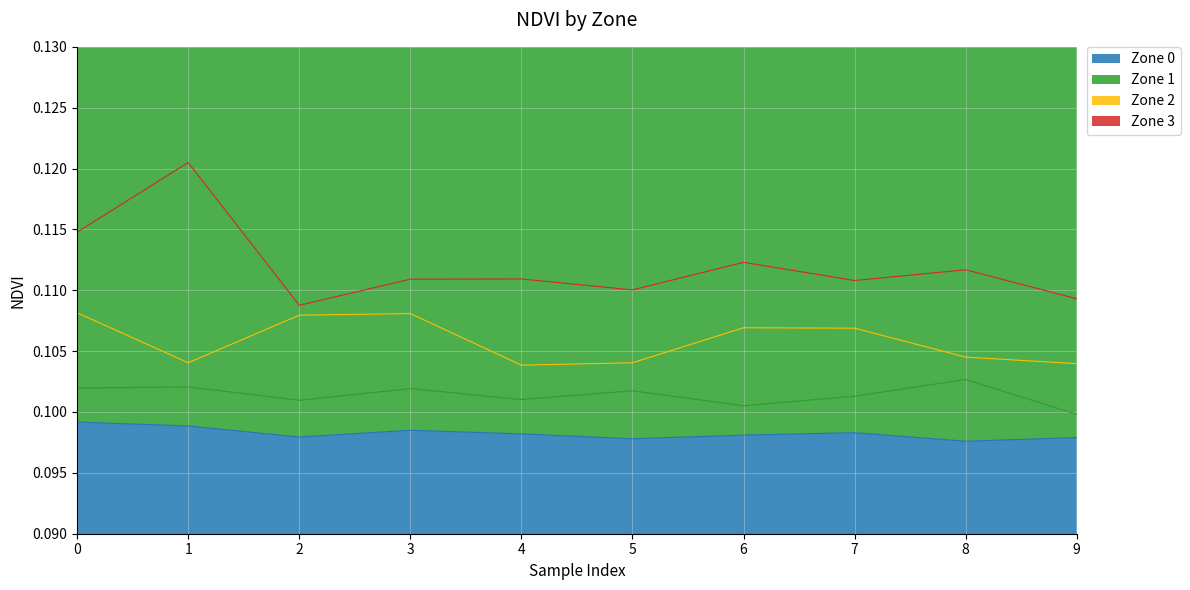

How many lines are shown in the chart?

4